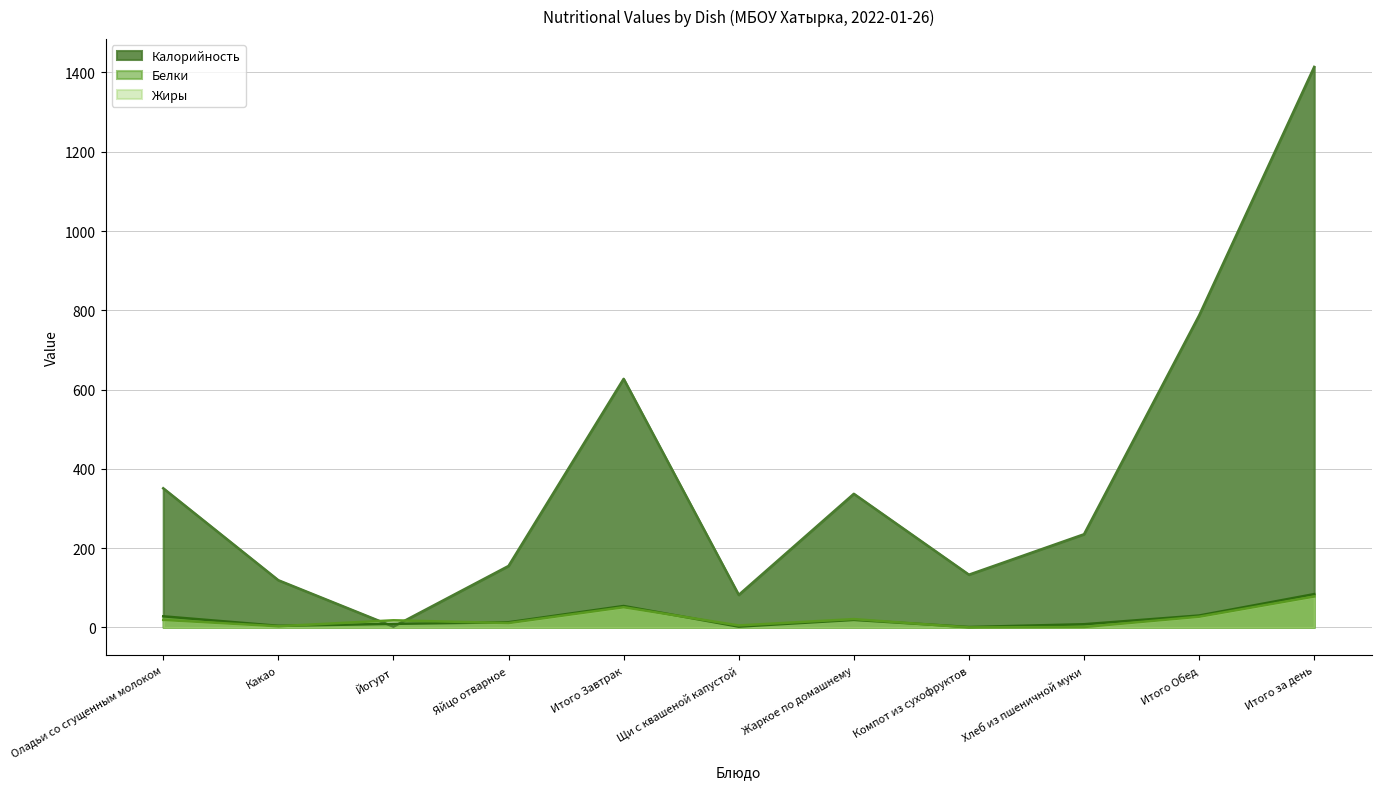

How many values in Жиры are above zero?

10